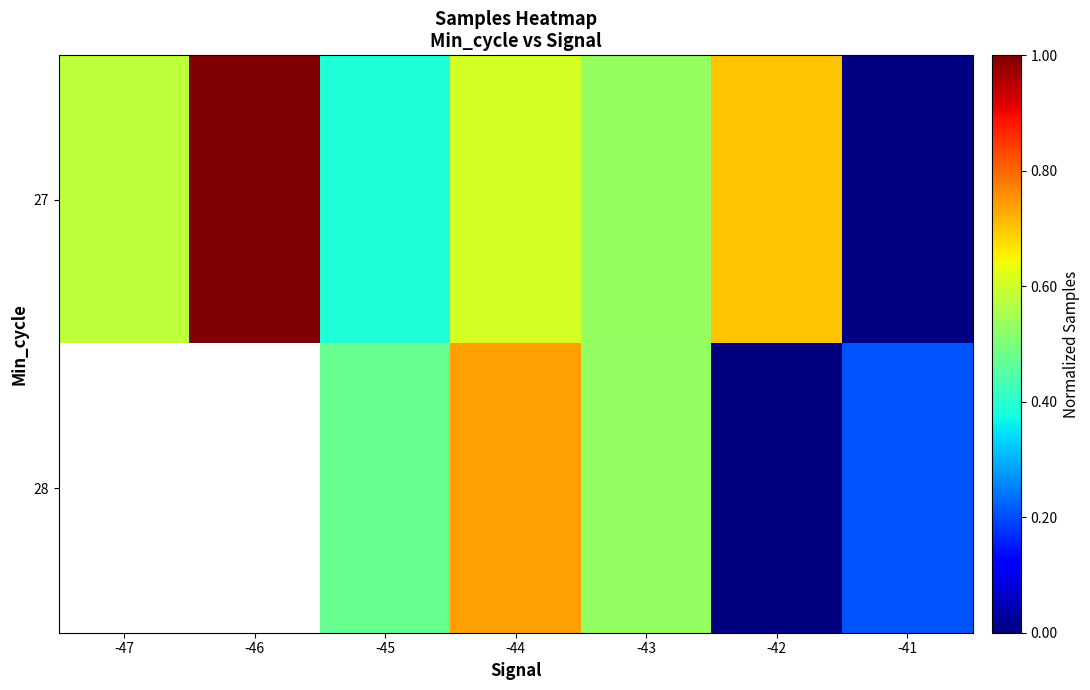

At which category is the sum across all series the highest?

-44